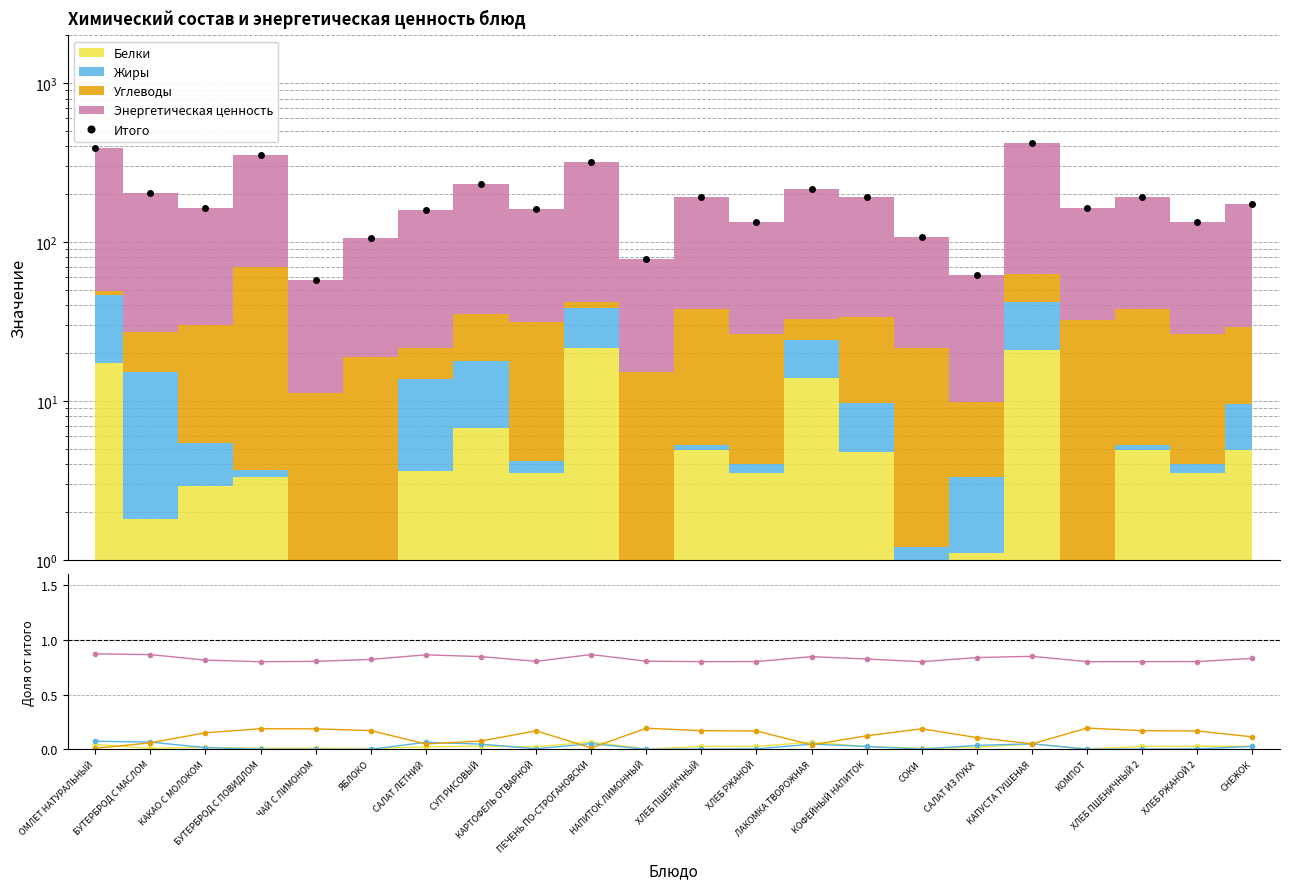

What are all the series names shown in the legend?

Итого, Белки, Жиры, Углеводы, Энергетическая ценность